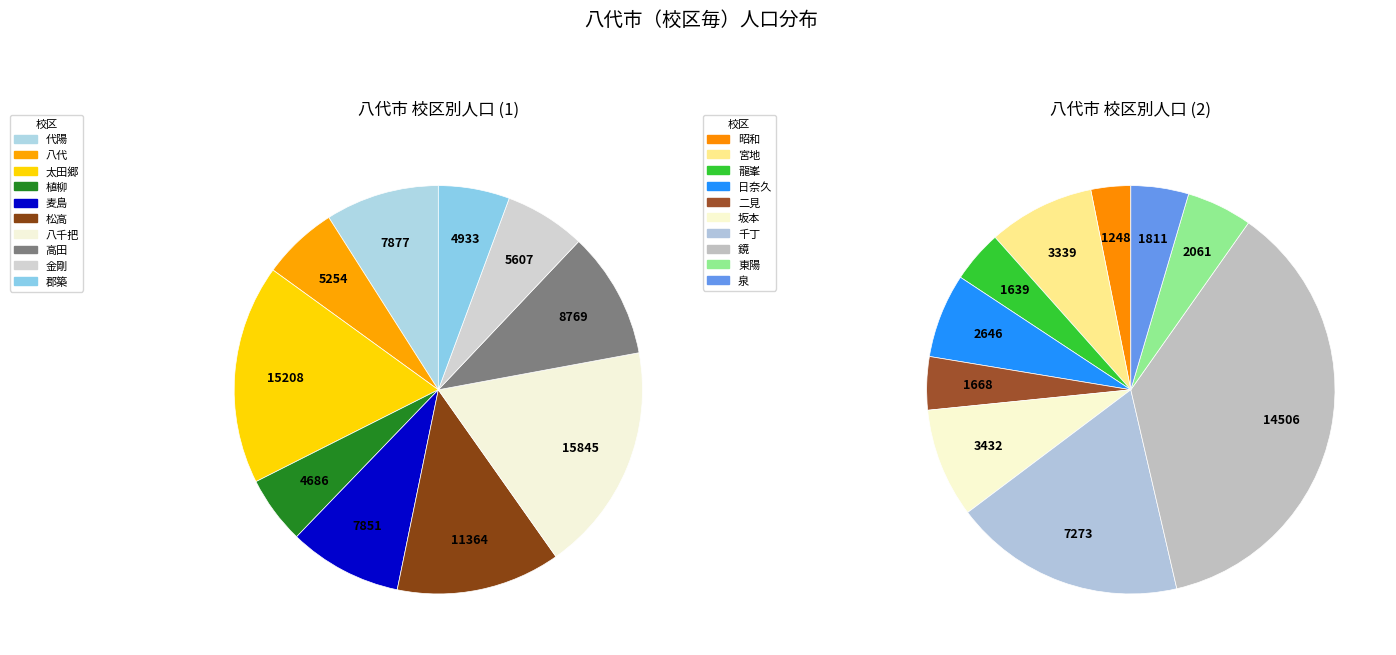

What percentage is NOT represented by 植柳?

96.3%